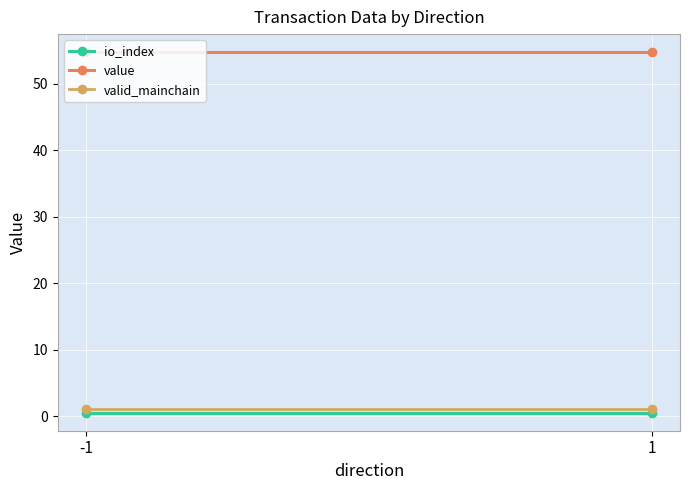

Which series has the largest total across all categories?

value